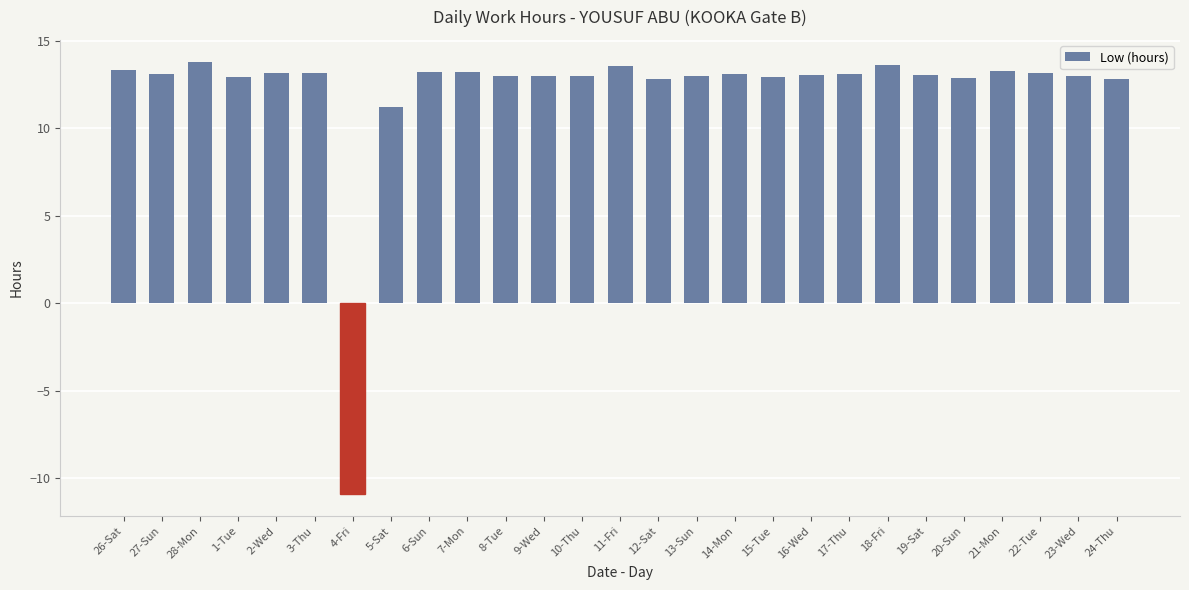

What is the difference between the second highest and minimum values?

24.5